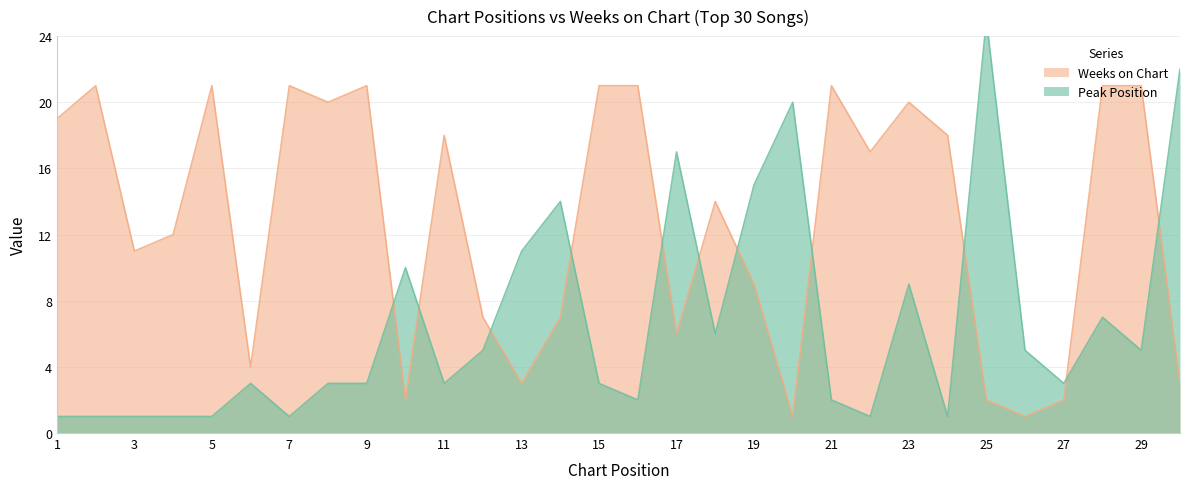

Does the chart have visible grid lines?

Yes